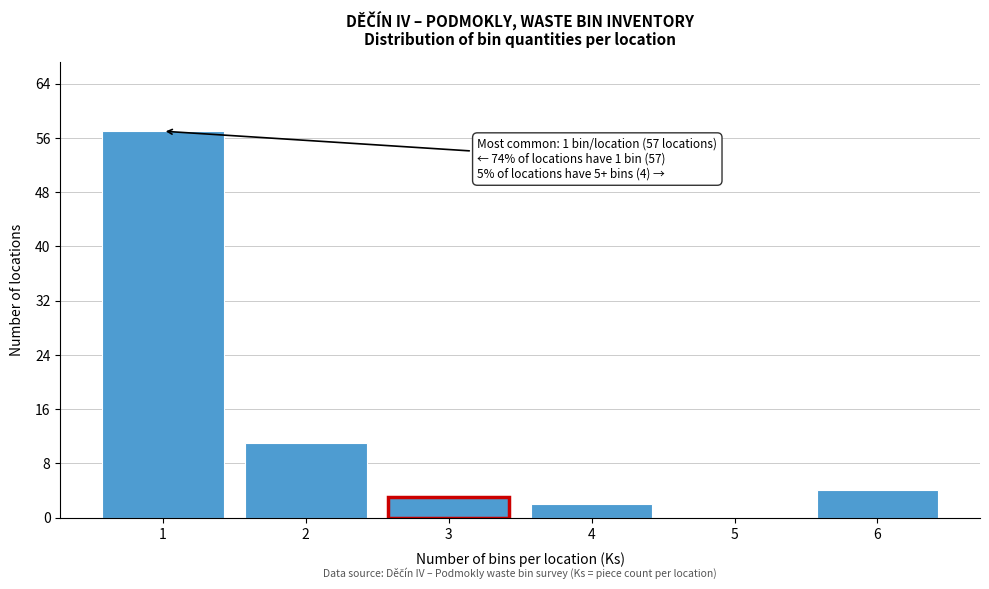

Reading left to right, transcribe all the data shown in this chart.

1=57	2=11	3=3	4=2	5=0	6=4